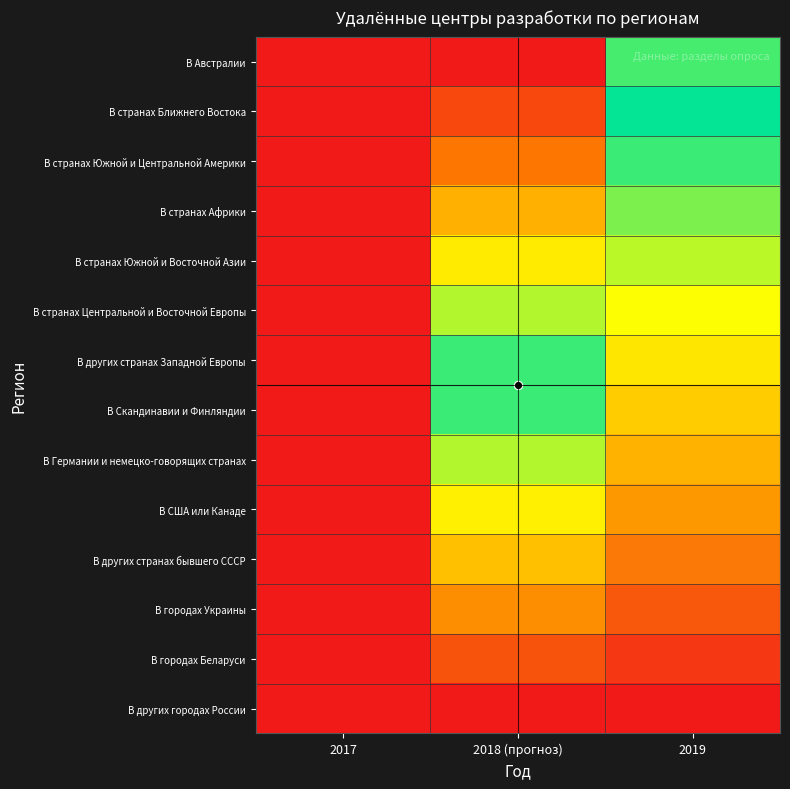

Reading right to left, transcribe all the data shown in this chart.

В других городах России: 2019=0.0	2018 (прогноз)=0.0	2017=0.0
В городах Беларуси: 2019=0.0	2018 (прогноз)=0.1	2017=0.0
В городах Украины: 2019=0.1	2018 (прогноз)=0.2	2017=0.0
В других странах бывшего СССР: 2019=0.1	2018 (прогноз)=0.2	2017=0.0
В США или Канаде: 2019=0.2	2018 (прогноз)=0.3	2017=0.0
В Германии и немецко-говорящих странах: 2019=0.2	2018 (прогноз)=0.4	2017=0.0
В Скандинавии и Финляндии: 2019=0.3	2018 (прогноз)=0.5	2017=0.0
В других странах Западной Европы: 2019=0.3	2018 (прогноз)=0.5	2017=0.0
В странах Центральной и Восточной Европы: 2019=0.3	2018 (прогноз)=0.6	2017=0.0
В странах Южной и Восточной Азии: 2019=0.4	2018 (прогноз)=0.7	2017=0.0
В странах Африки: 2019=0.4	2018 (прогноз)=0.8	2017=0.0
В странах Южной и Центральной Америки: 2019=0.5	2018 (прогноз)=0.8	2017=0.0
В странах Ближнего Востока: 2019=0.5	2018 (прогноз)=0.9	2017=0.0
В Австралии: 2019=0.5	2018 (прогноз)=1.0	2017=0.0